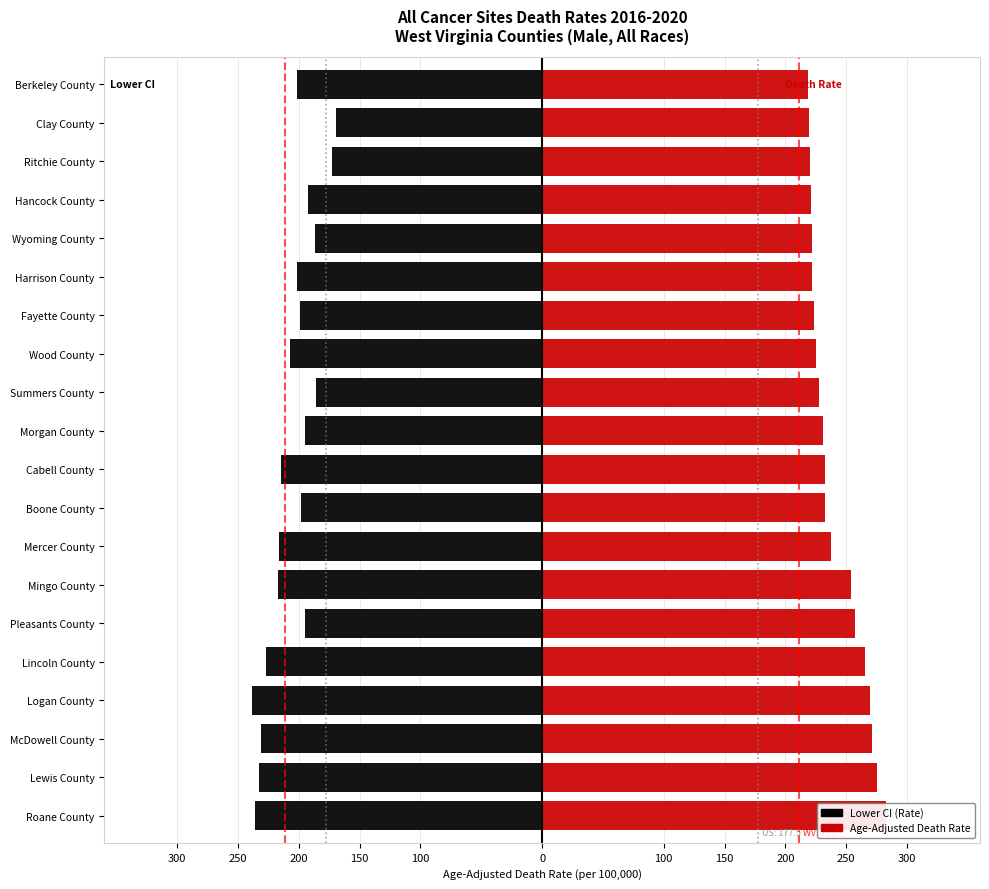

What value does the Lower CI (Rate) series have at Wyoming County?

-186.4